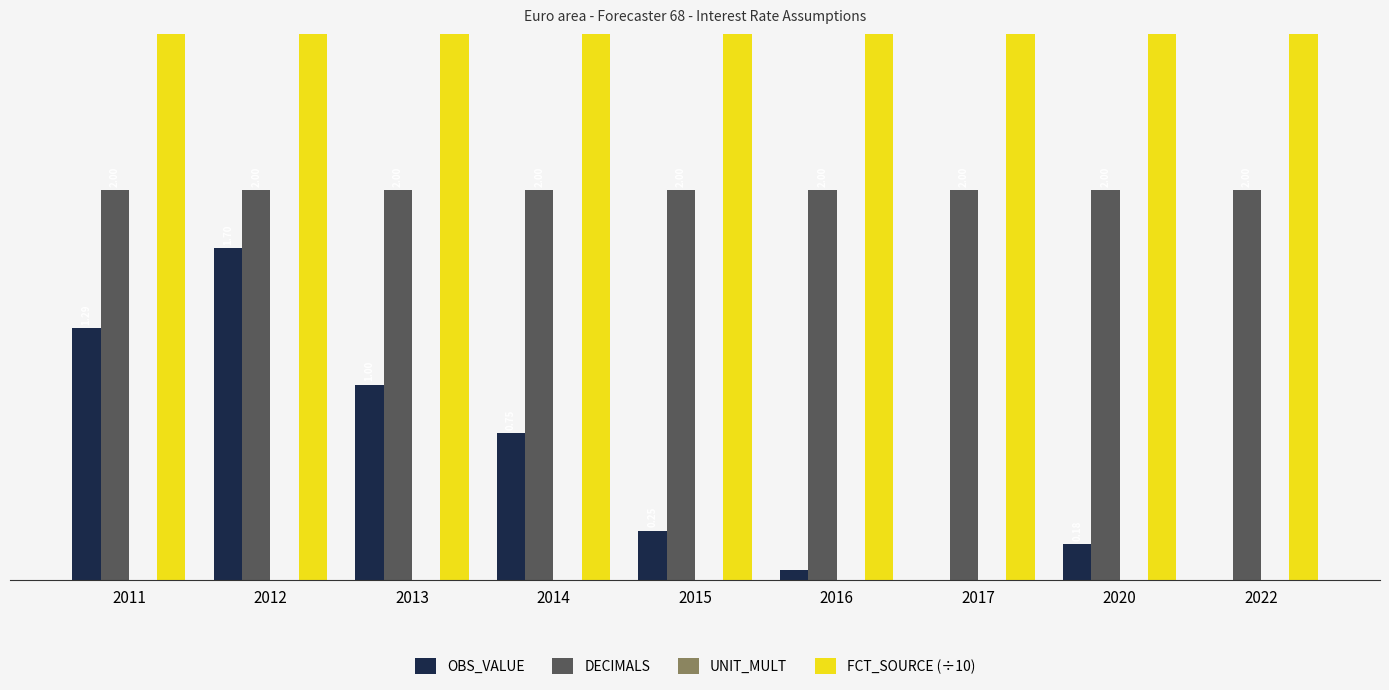

What is the average value of the FCT_SOURCE (÷10) series?

6.8